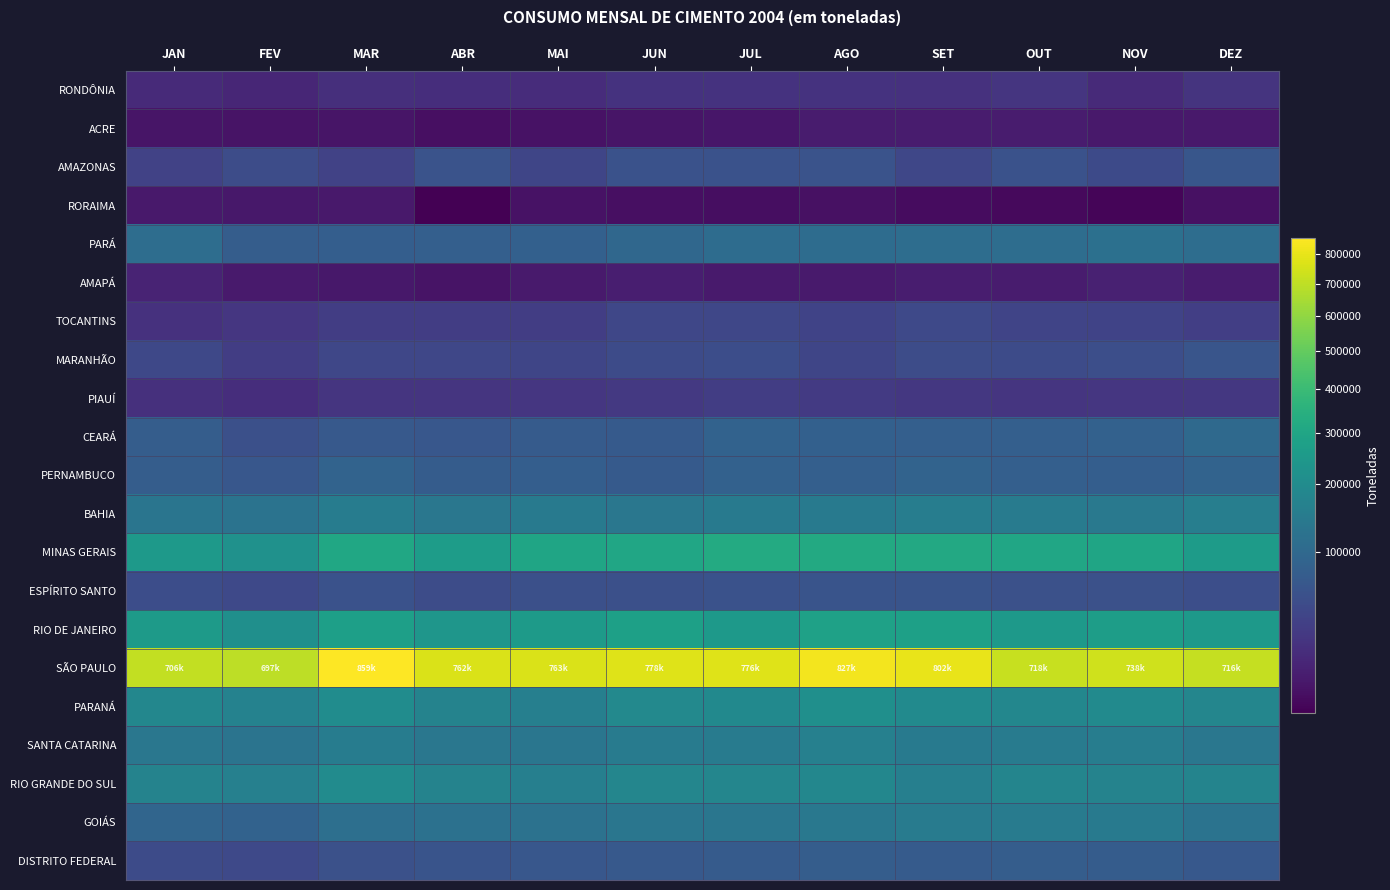

Which series changed the most between ABR and OUT?

SÃO PAULO